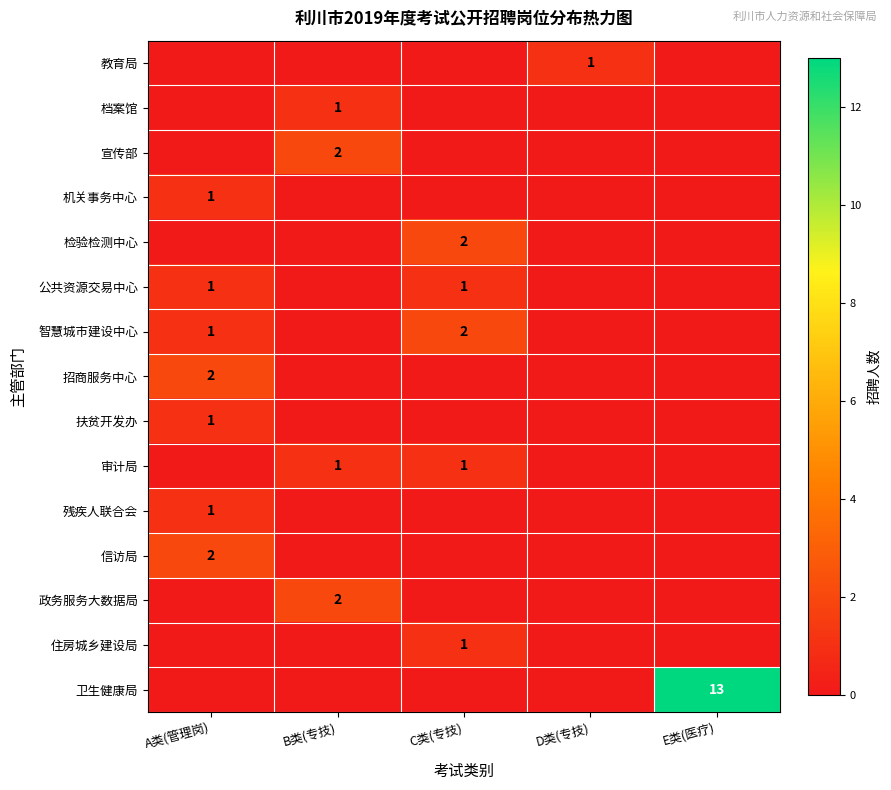

The value of 招商服务中心 at A类(管理岗) is 3. True or false?

False